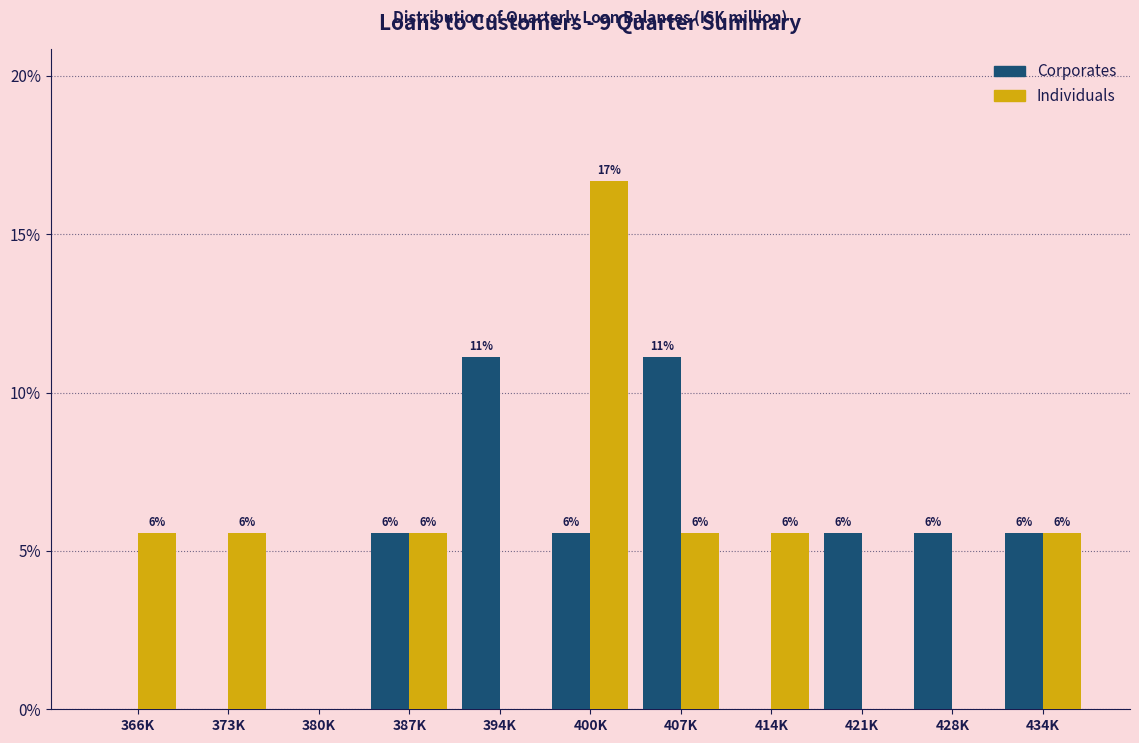

How many groups of bars are there?

11